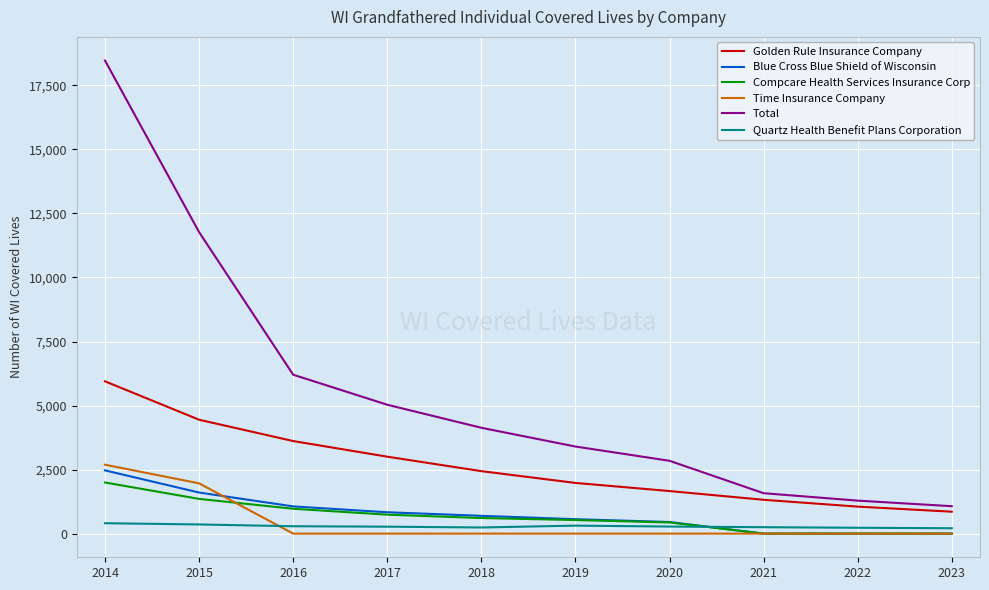

What are all the series names shown in the legend?

Golden Rule Insurance Company, Blue Cross Blue Shield of Wisconsin, Compcare Health Services Insurance Corp, Time Insurance Company, Total, Quartz Health Benefit Plans Corporation